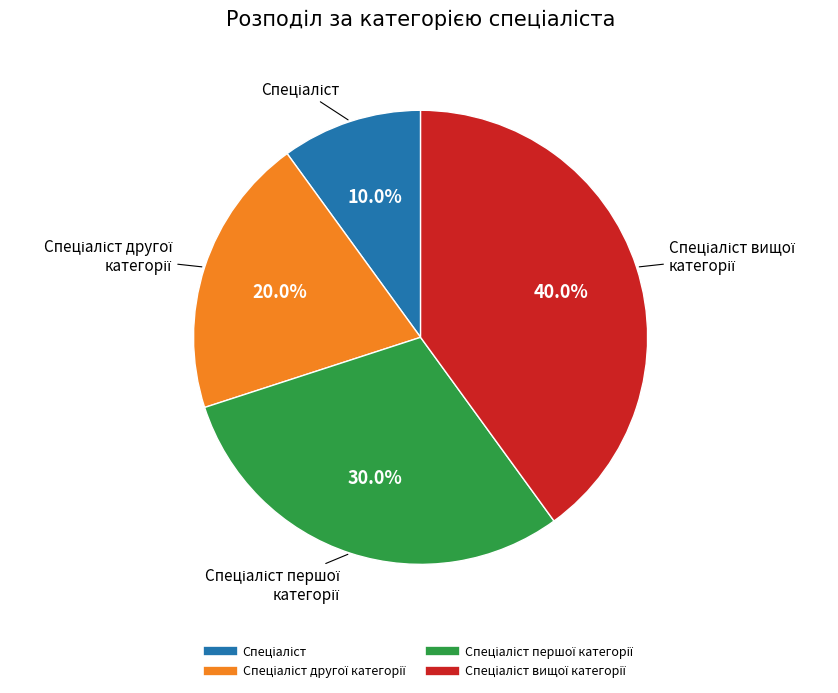

Does any single category account for the majority?

No